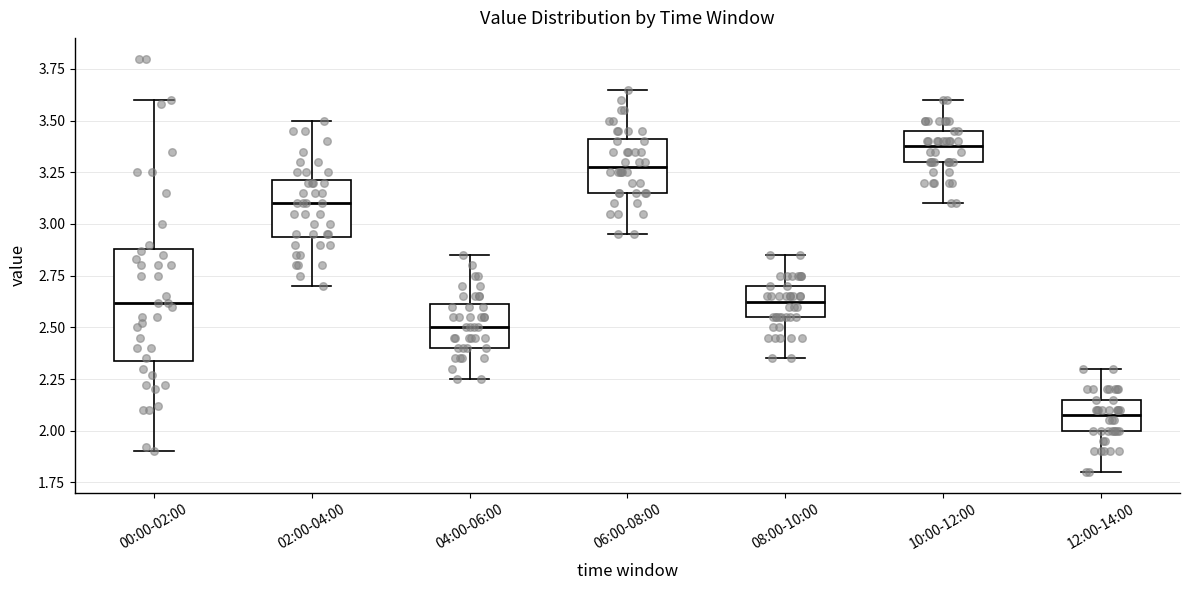

Which box has the highest median line?

10:00-12:00